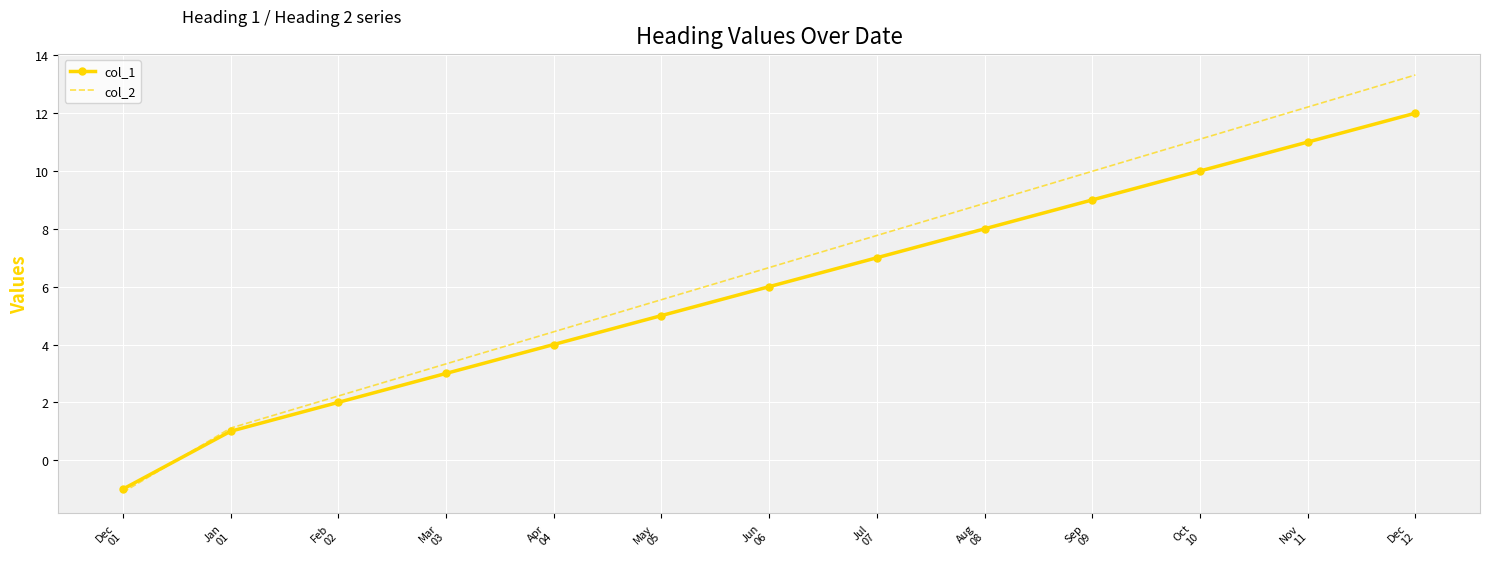

How many values in the col_2 series are below 6?

6